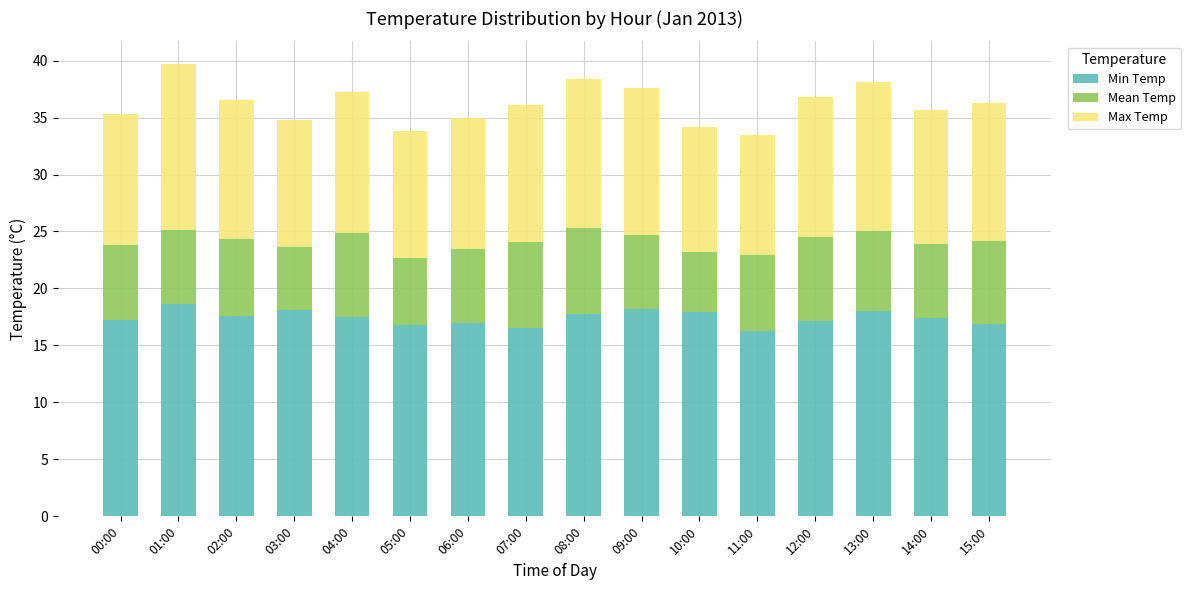

What is the average value of the Min Temp series?

17.4